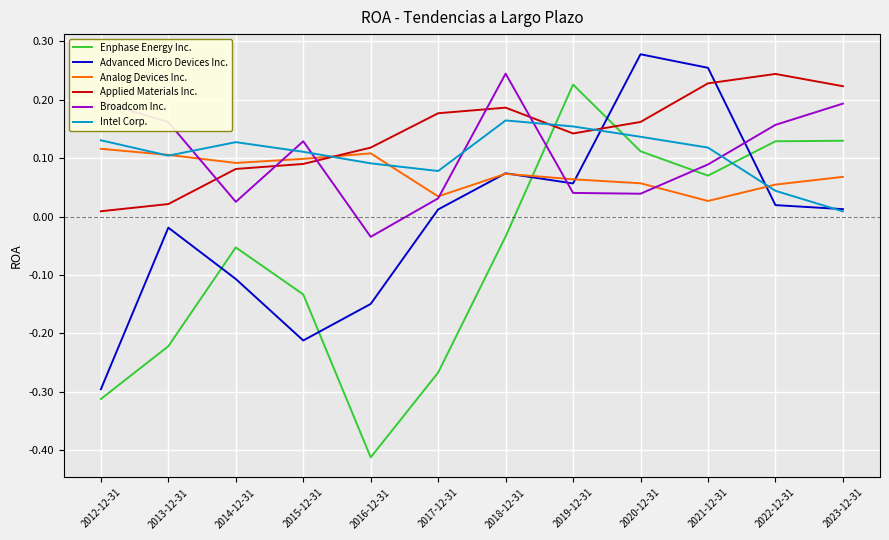

Which series has the largest range (max minus min)?

Enphase Energy Inc.